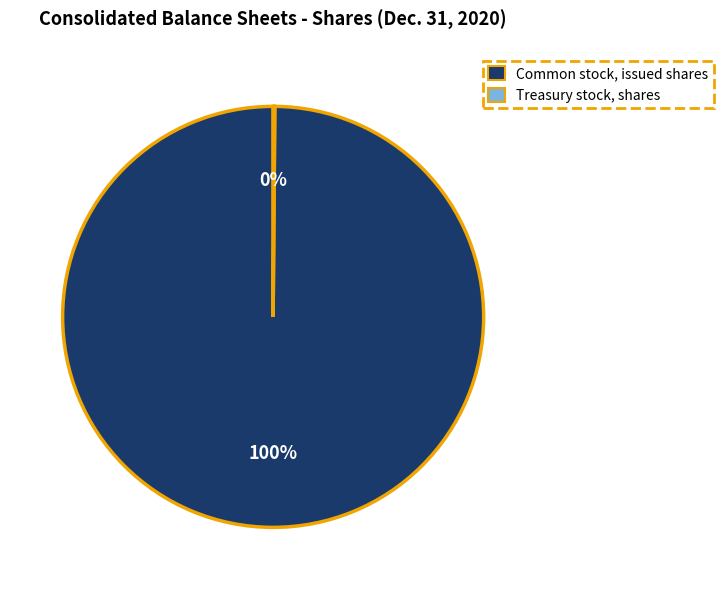

Is there any slice that represents more than half of the pie?

Yes